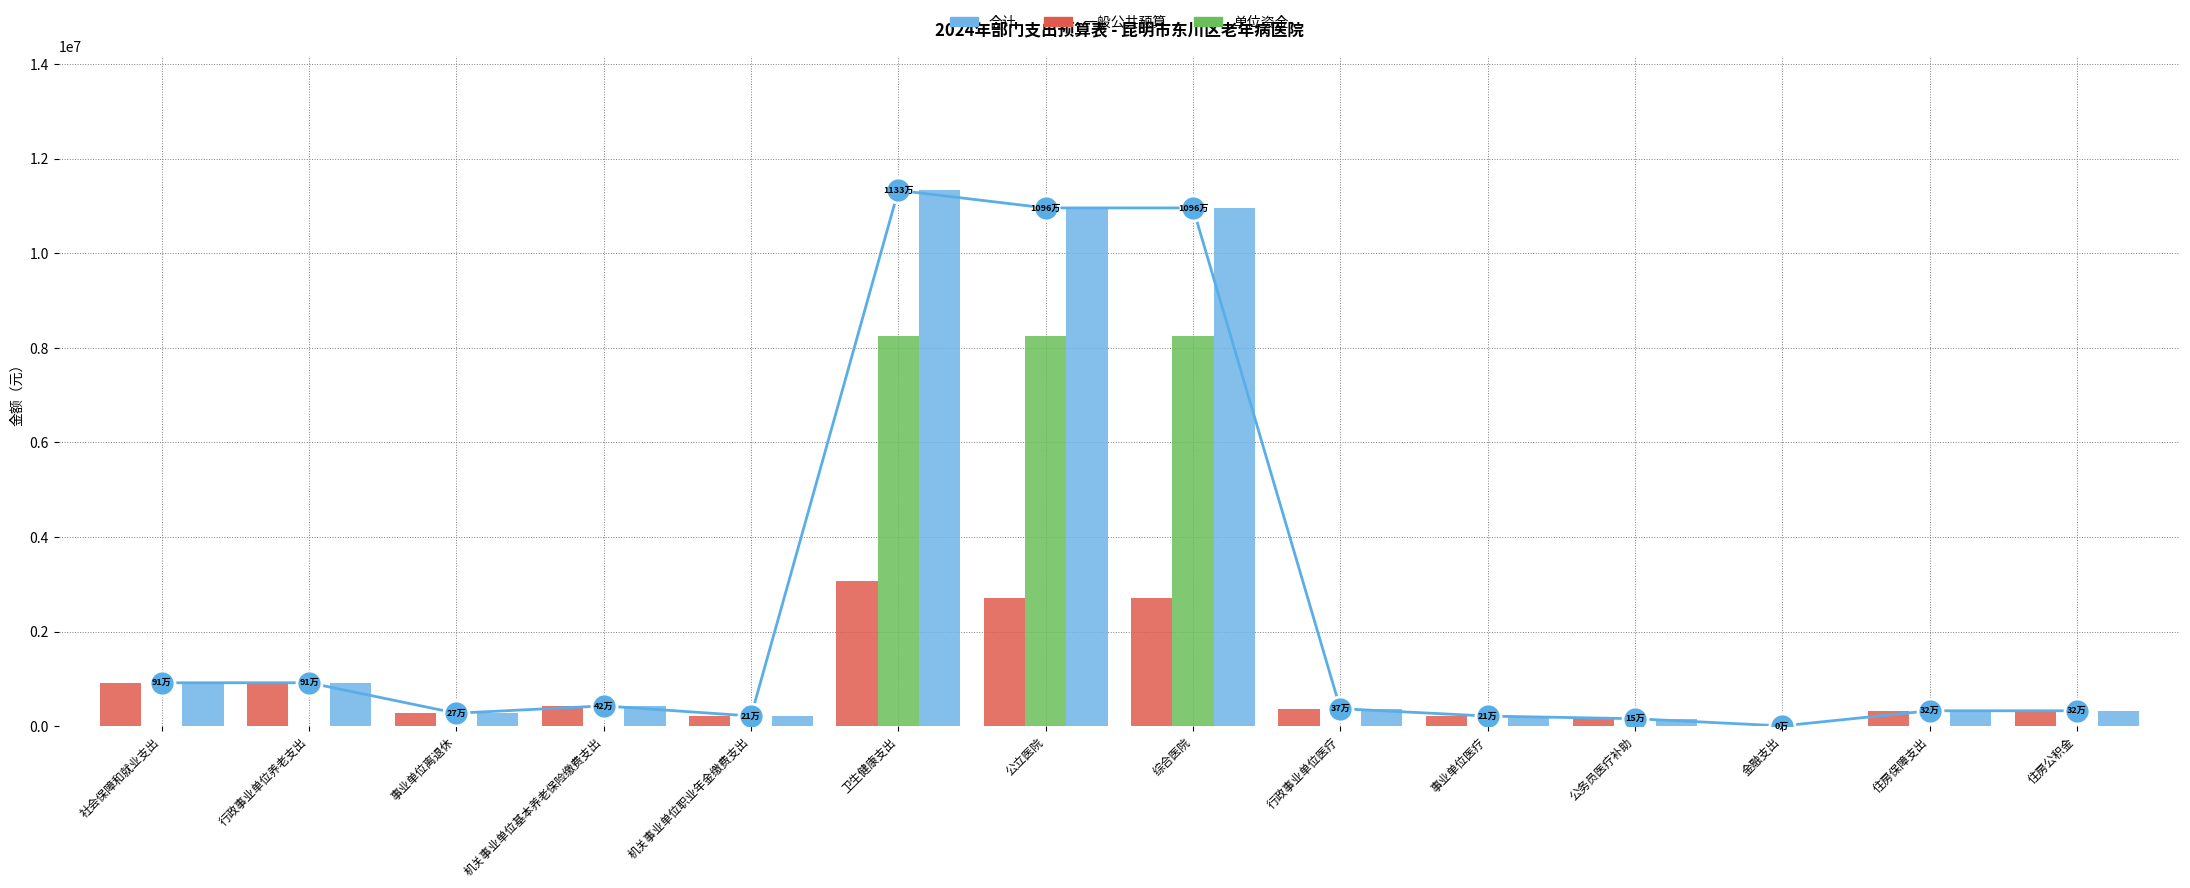

Rank the series at 卫生健康支出 from lowest to highest value.

一般公共预算, 单位资金, 合计